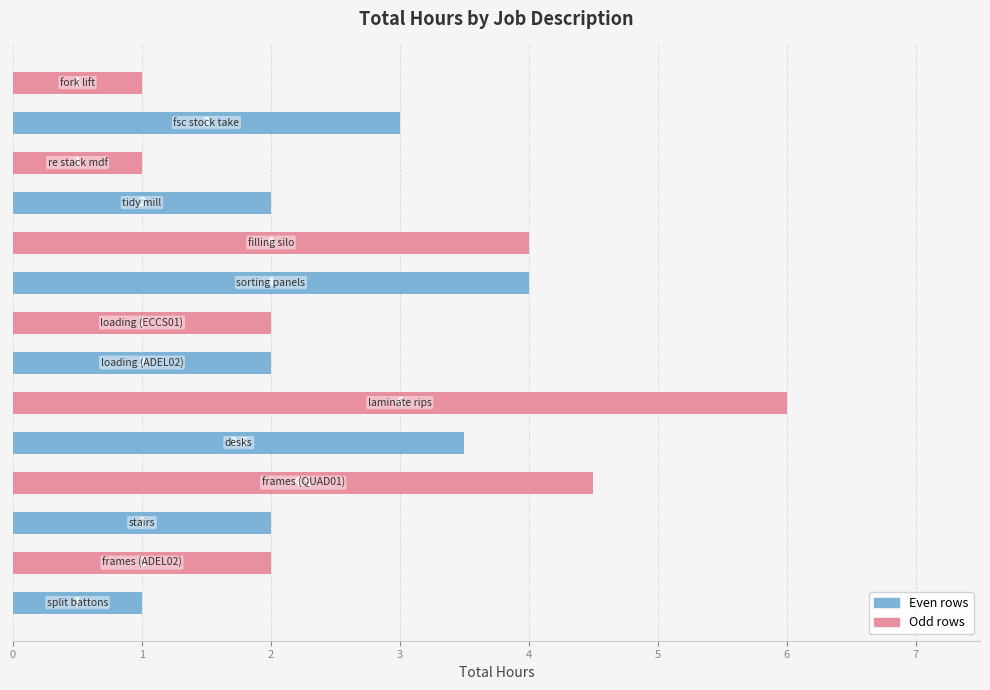

How many series are shown in this chart?

1